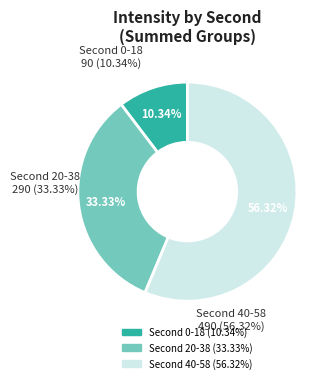

Is the sum of 0 and 30 greater than half?

No